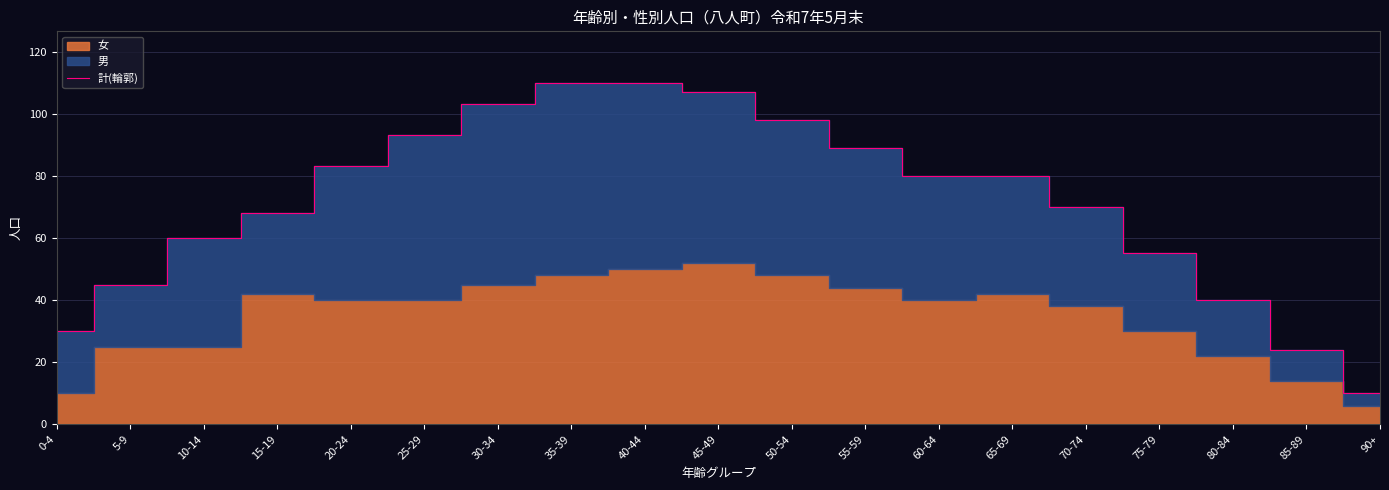

At which label does the data first exceed 80?

20-24